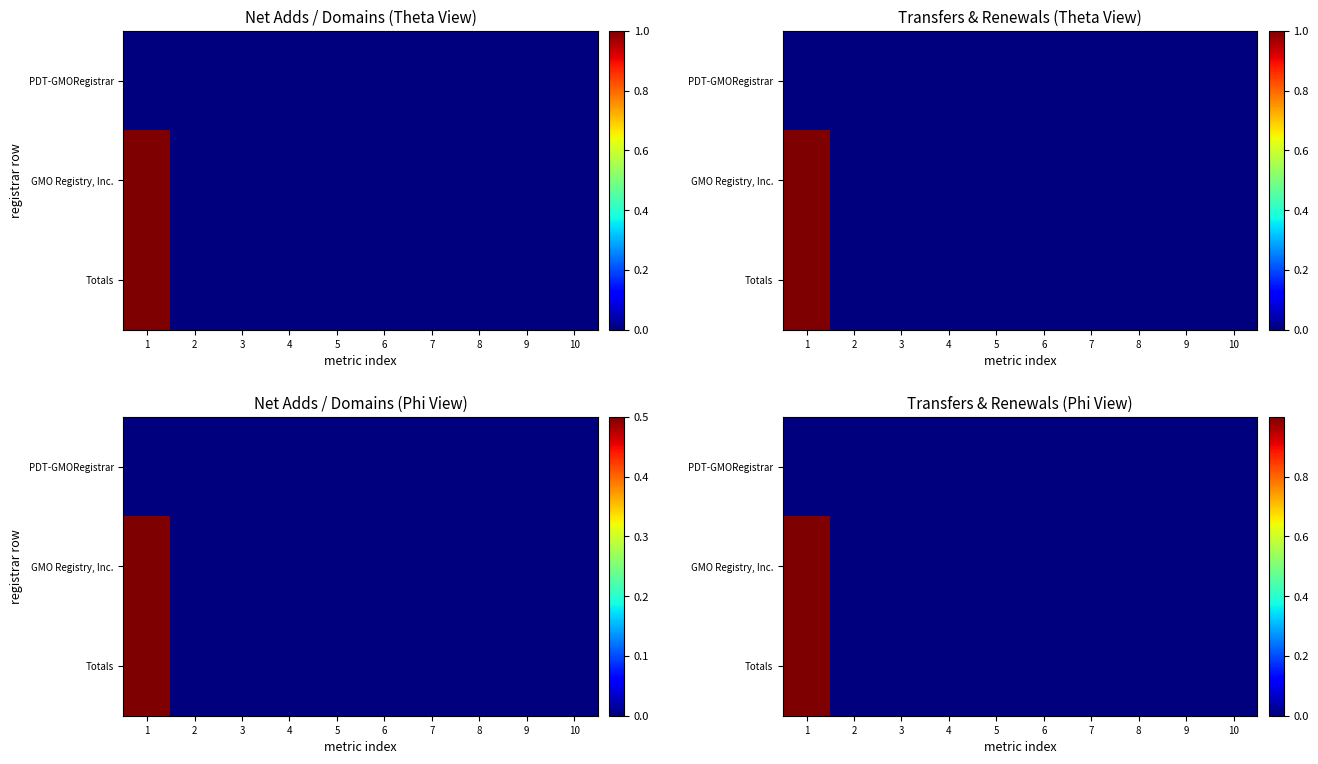

At 6, list the series in order from smallest to largest.

PDT-GMORegistrar, GMO Registry, Inc., Totals